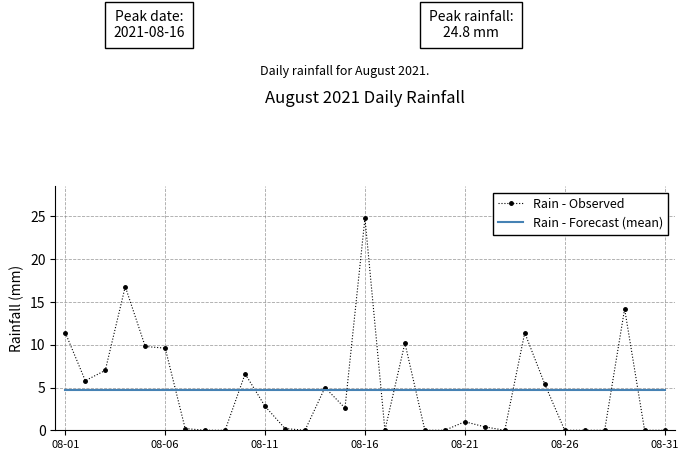

What is the greatest value displayed?

24.8